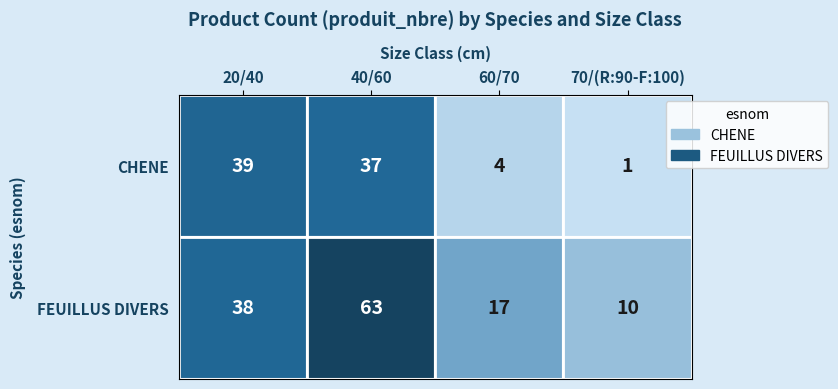

True or false: FEUILLUS DIVERS has a value of 38 at 20/40.

True